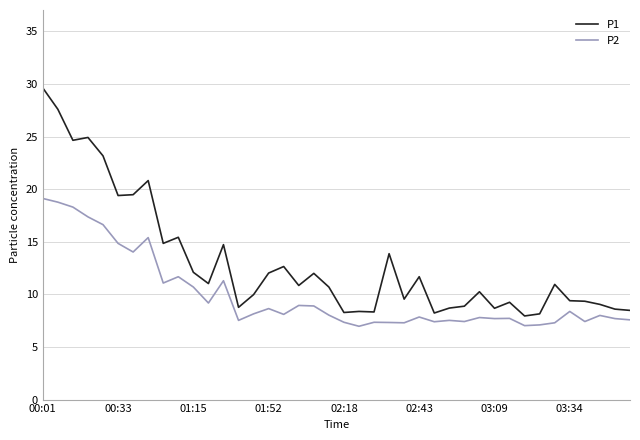

What is the lowest value of the P2 series?

7.0